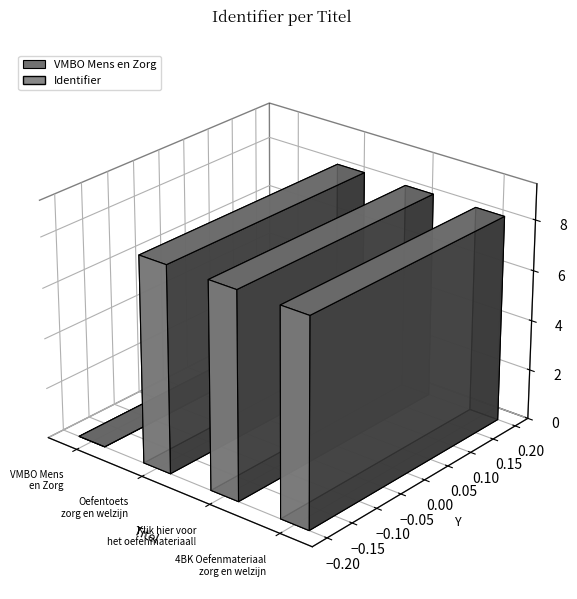

What position from the left is Oefentoets zorg en welzijn?

2